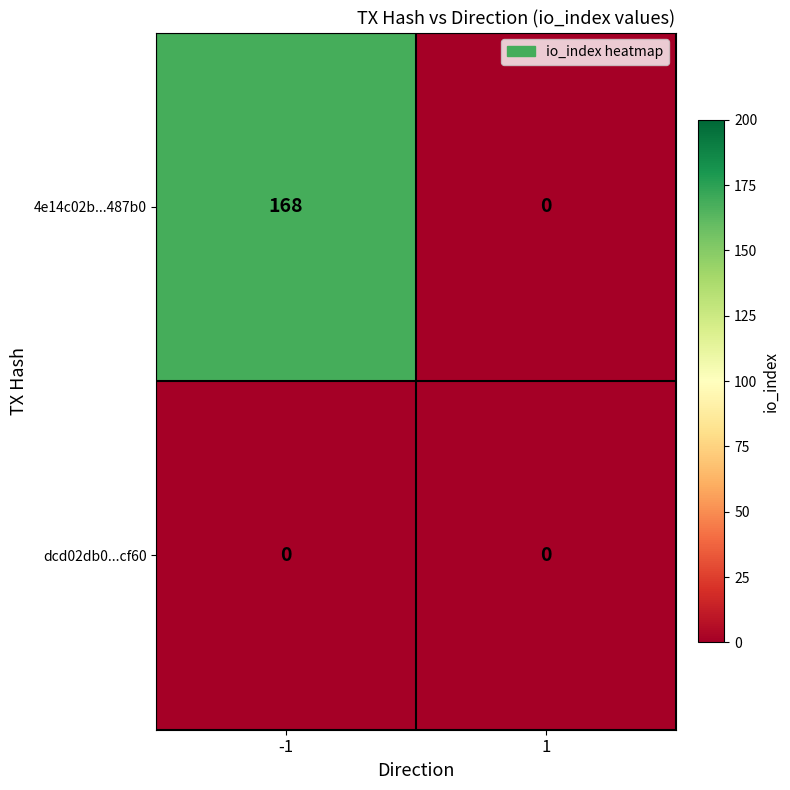

Reading left to right, what are all the values shown in this chart?

4e14c02b...487b0: -1=168	1=0
dcd02db0...cf60: -1=0	1=0